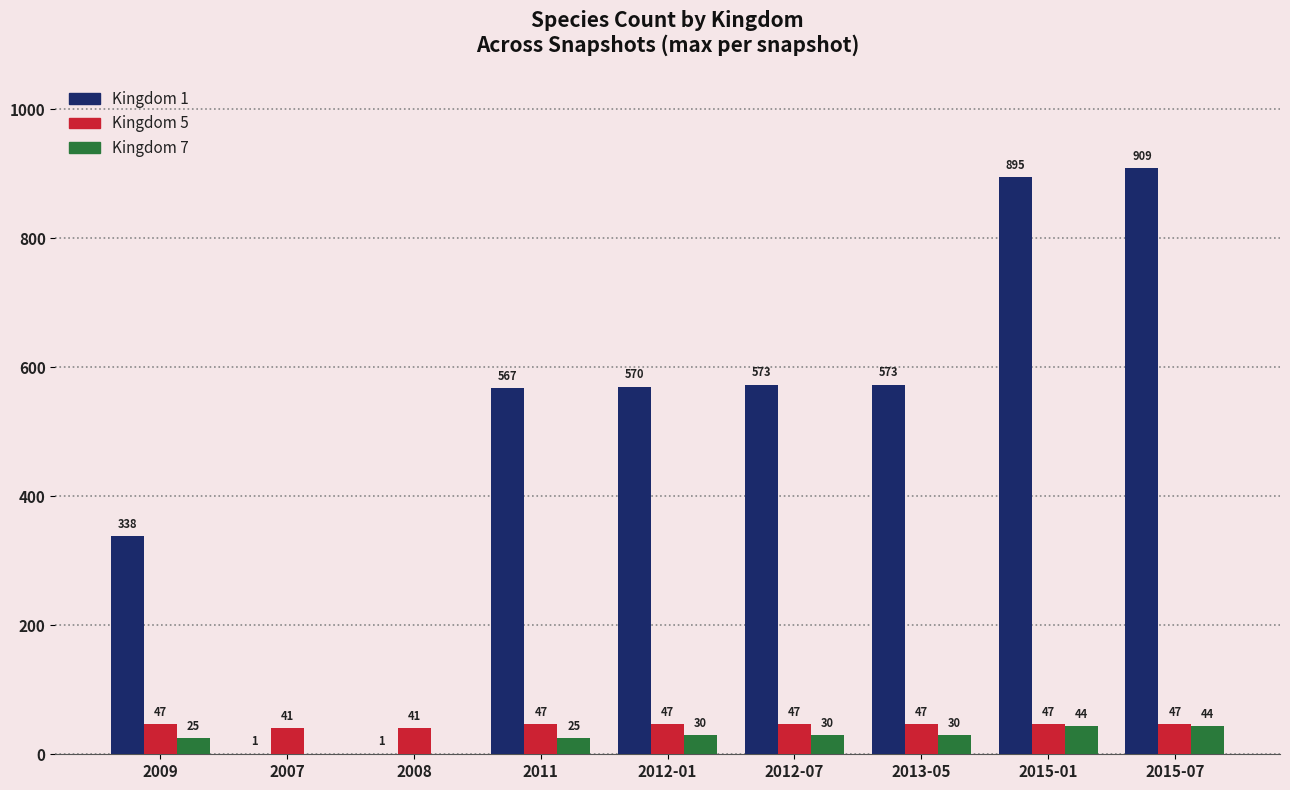

Reading left to right, transcribe all the data shown in this chart.

Kingdom 1: 338	1	1	567	570	573	573	895	909
Kingdom 5: 47	41	41	47	47	47	47	47	47
Kingdom 7: 25	0	0	25	30	30	30	44	44